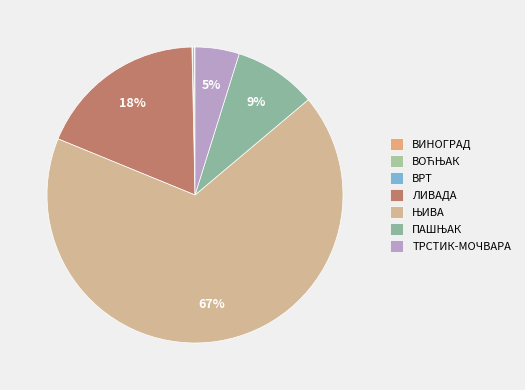

What is the smallest slice in the pie chart?

ВРТ